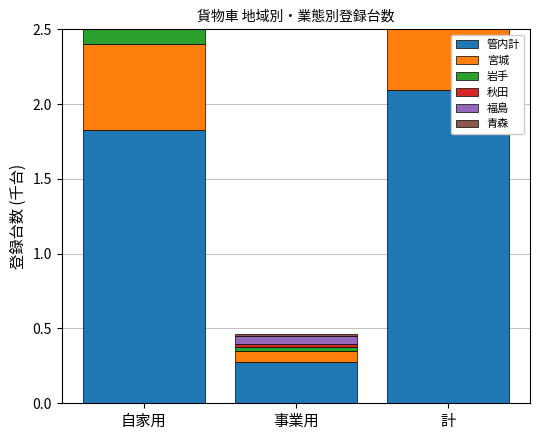

What is the sum of the 岩手 values at 事業用 and 計?

0.3